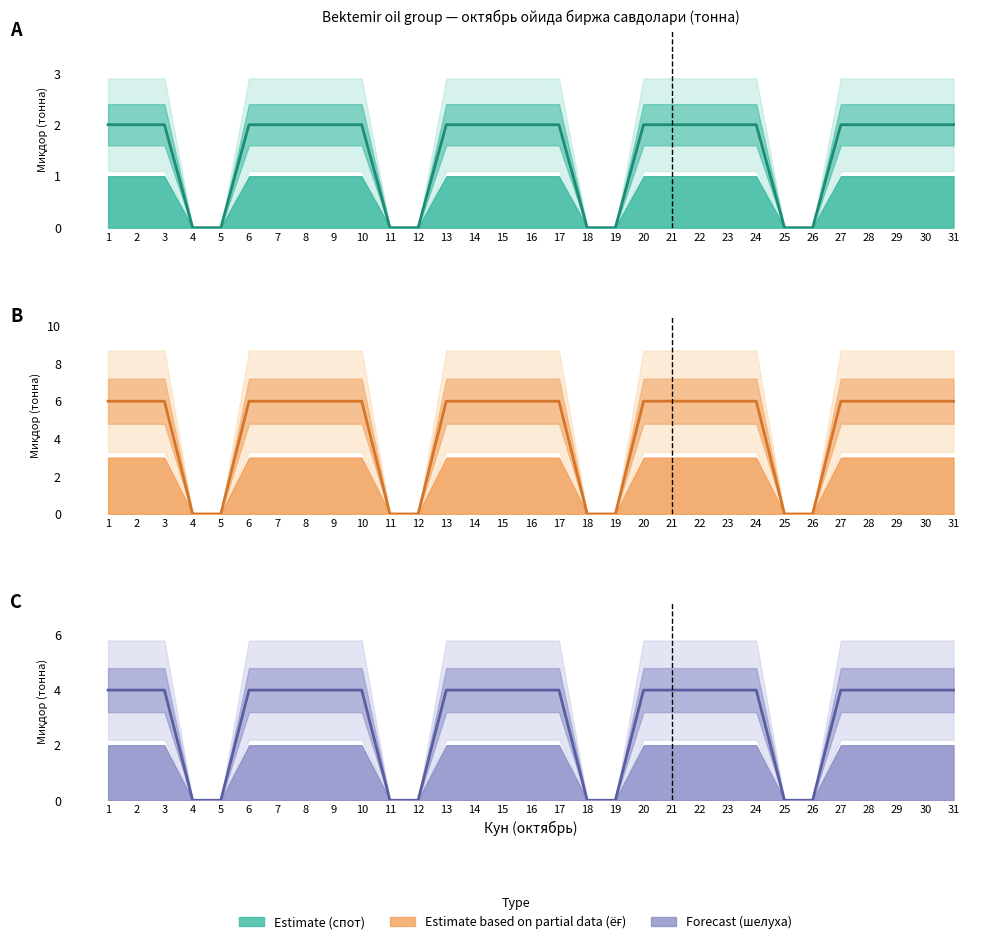

Is the value of шрот (жами) at 29 greater than the value of пахта ёғи (жами) at 13?

Yes